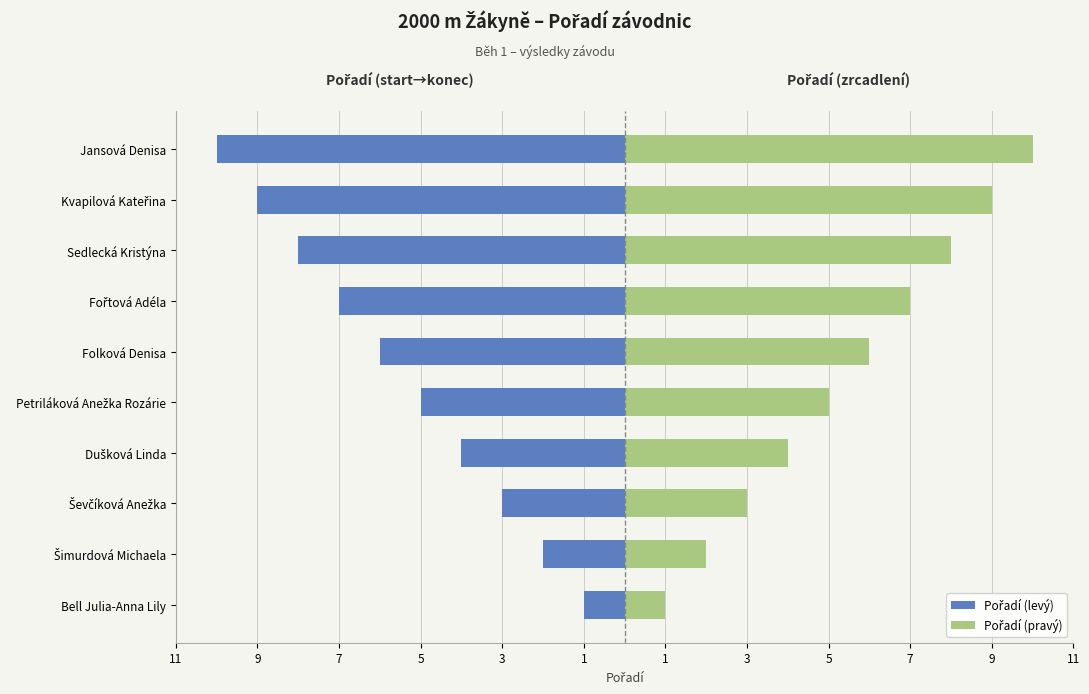

List the series in order of their peak value, lowest first.

Pořadí (levý), Pořadí (pravý)